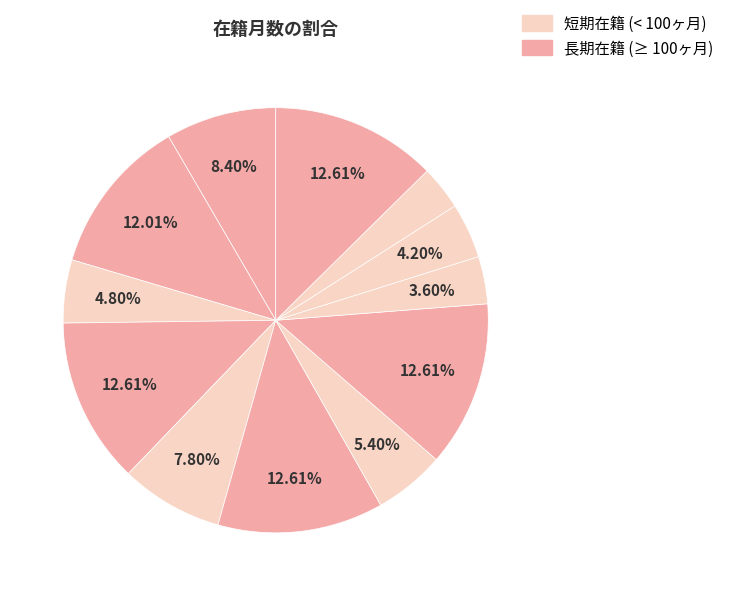

How many slices are in this pie chart?

12